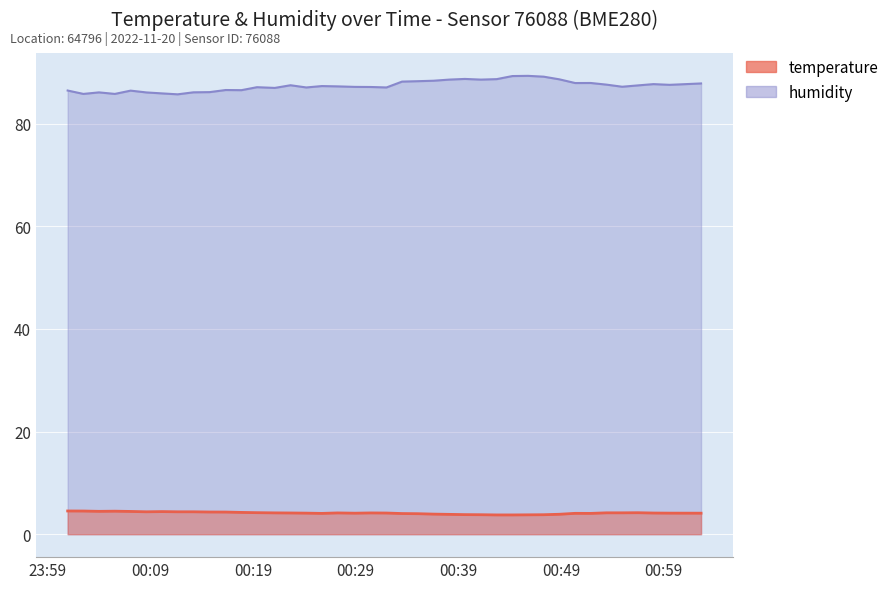

Where is humidity nearest to the value 87?

2022-11-20T00:21:07